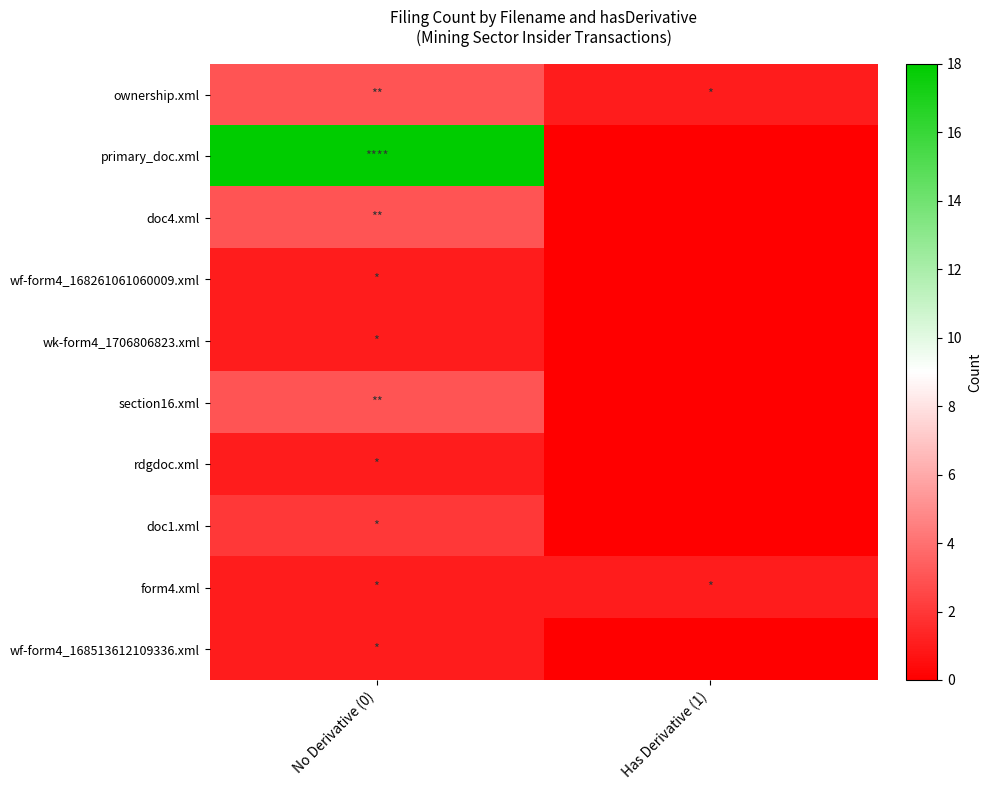

Reading right to left, what are all the values shown in this chart?

ownership.xml: Has Derivative (1)=1	No Derivative (0)=3
primary_doc.xml: Has Derivative (1)=0	No Derivative (0)=18
doc4.xml: Has Derivative (1)=0	No Derivative (0)=3
wf-form4_168261061060009.xml: Has Derivative (1)=0	No Derivative (0)=1
wk-form4_1706806823.xml: Has Derivative (1)=0	No Derivative (0)=1
section16.xml: Has Derivative (1)=0	No Derivative (0)=3
rdgdoc.xml: Has Derivative (1)=0	No Derivative (0)=1
doc1.xml: Has Derivative (1)=0	No Derivative (0)=2
form4.xml: Has Derivative (1)=1	No Derivative (0)=1
wf-form4_168513612109336.xml: Has Derivative (1)=0	No Derivative (0)=1